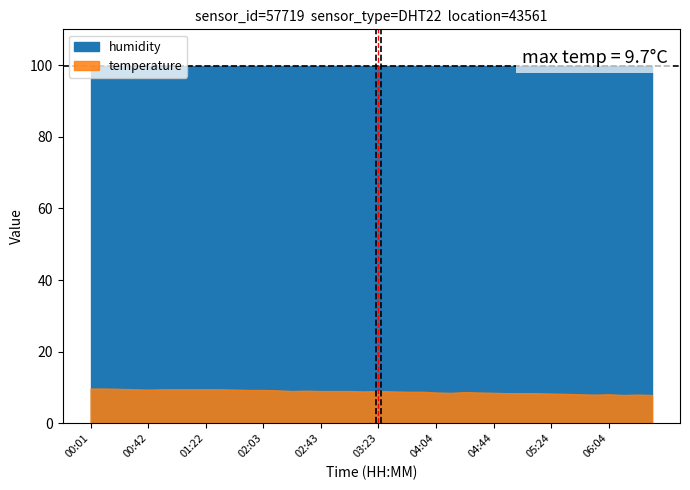

True or false: humidity and temperature intersect in this chart.

False